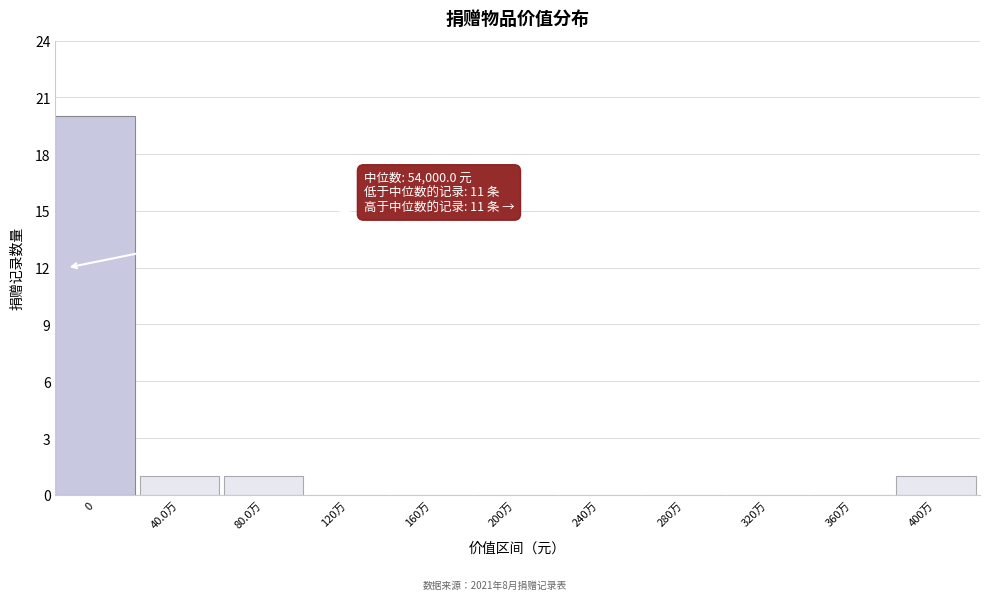

Reading left to right, list all the values displayed in this chart.

0=20	40.0万=1	80.0万=1	120万=0	160万=0	200万=0	240万=0	280万=0	320万=0	360万=0	400万=1